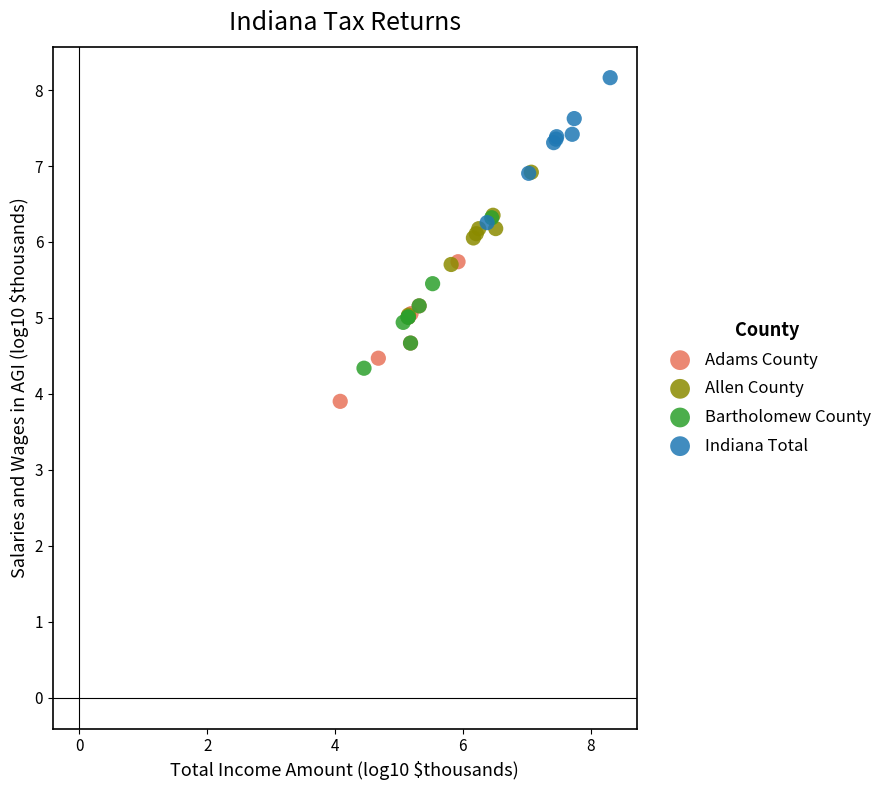

Which series has the largest Y range (max minus min)?

Bartholomew County